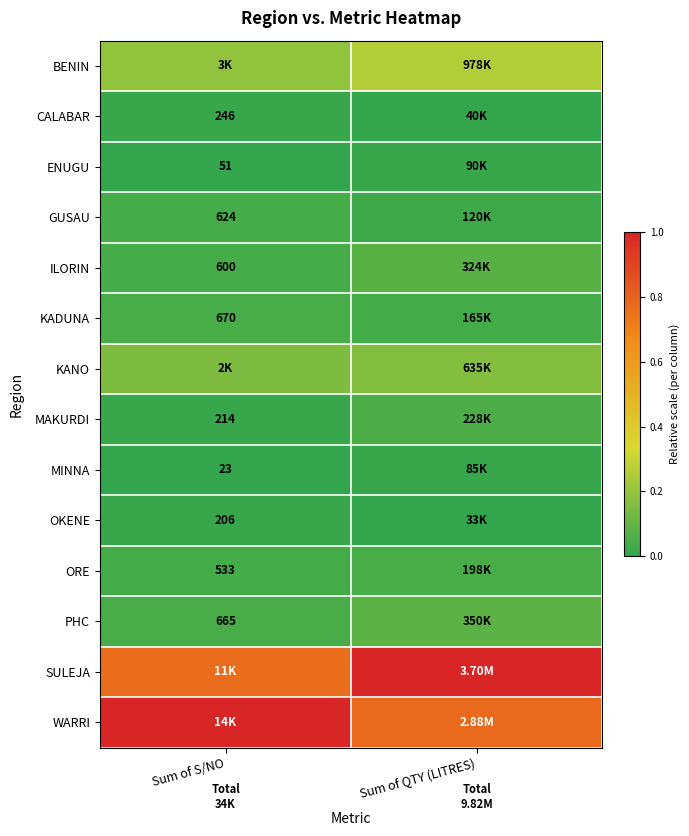

At which label does BENIN reach its peak?

Sum of QTY (LITRES)